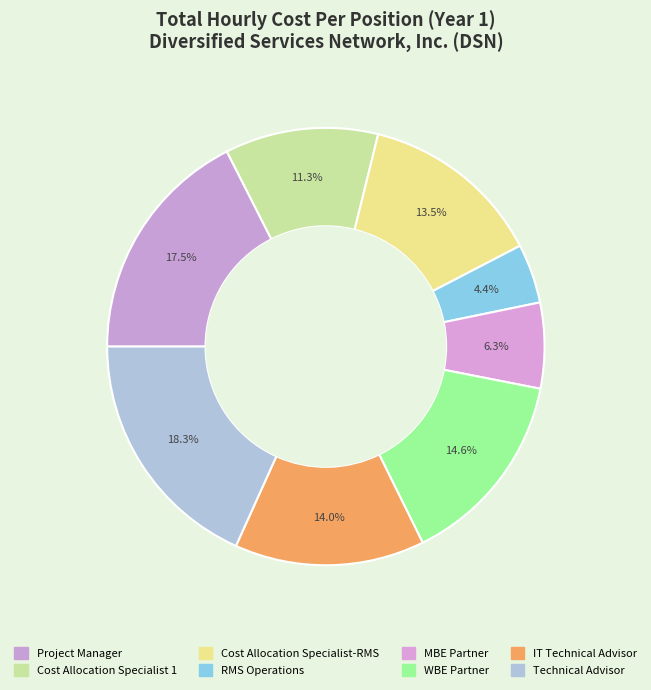

Does MBE Partner represent more than half of the total?

No